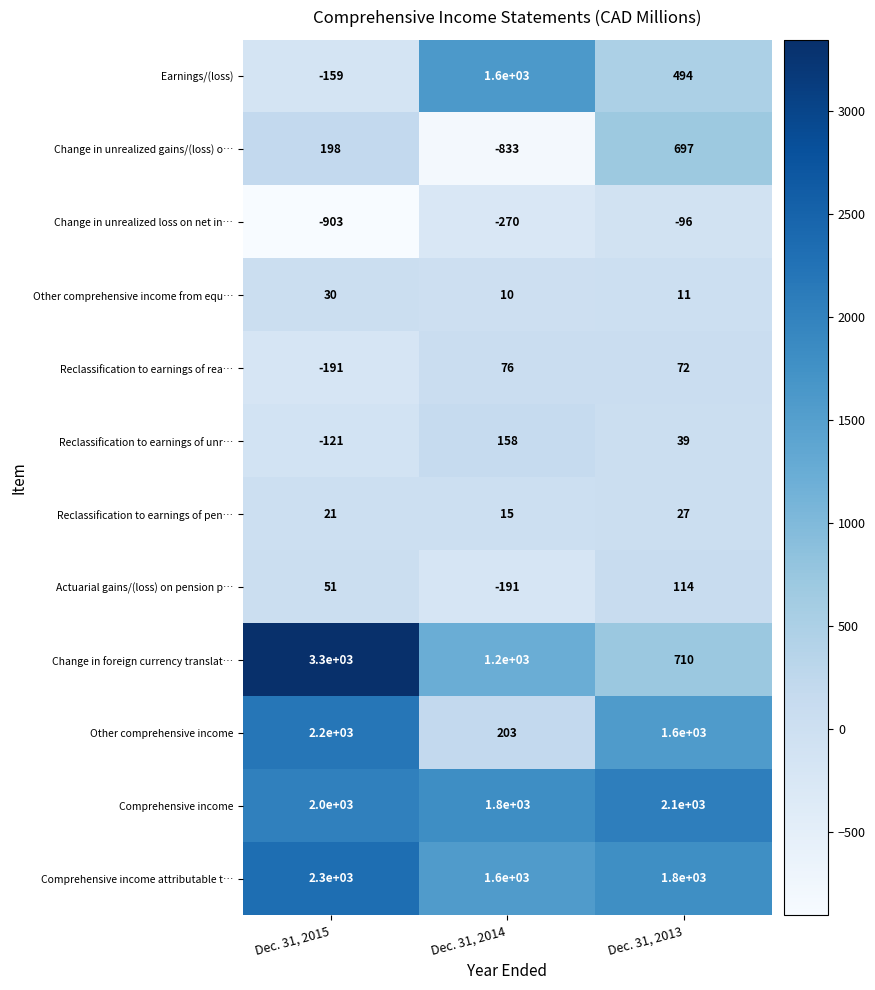

The value of Change in unrealized loss on net in… at Dec. 31, 2014 is -270. True or false?

True